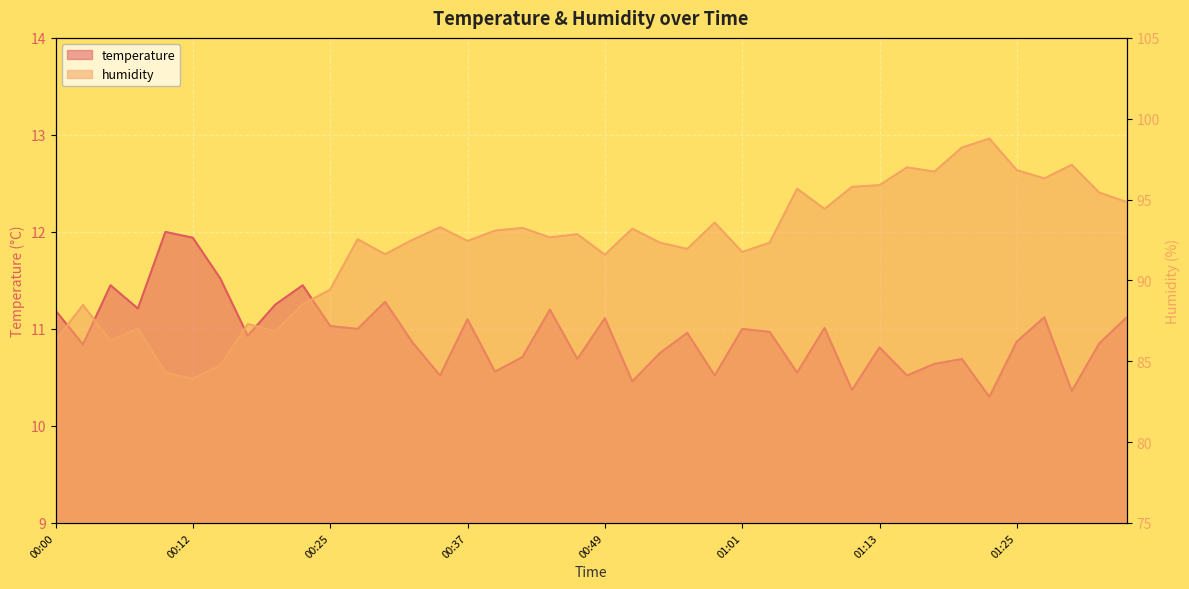

What is the label of the 22nd point from the right?

00:44